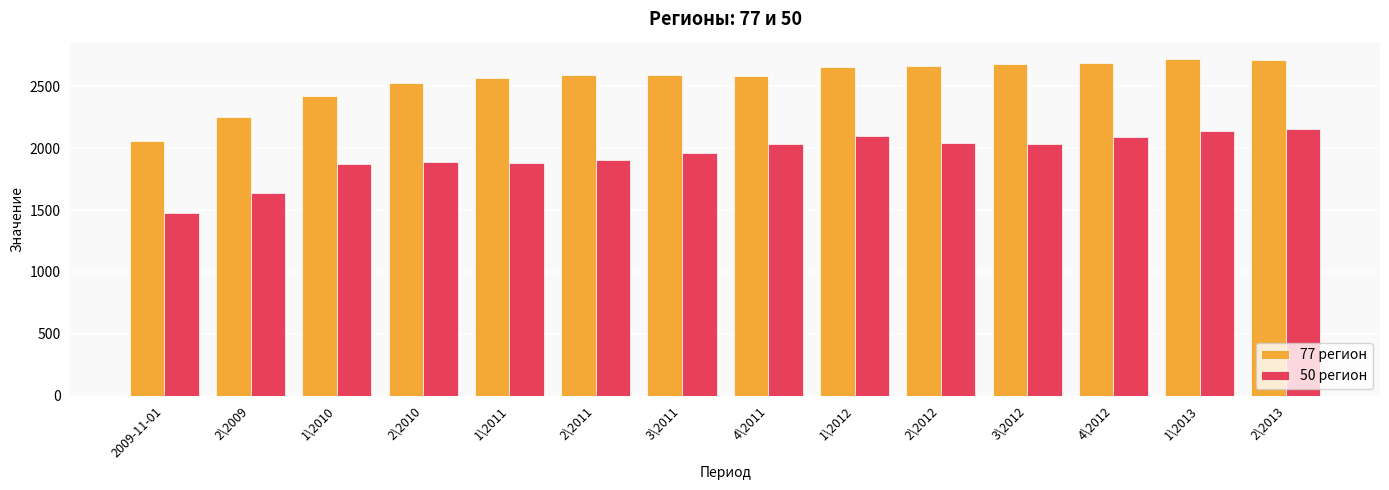

What is the difference between the maximum and minimum values in the 77 регион series?

663